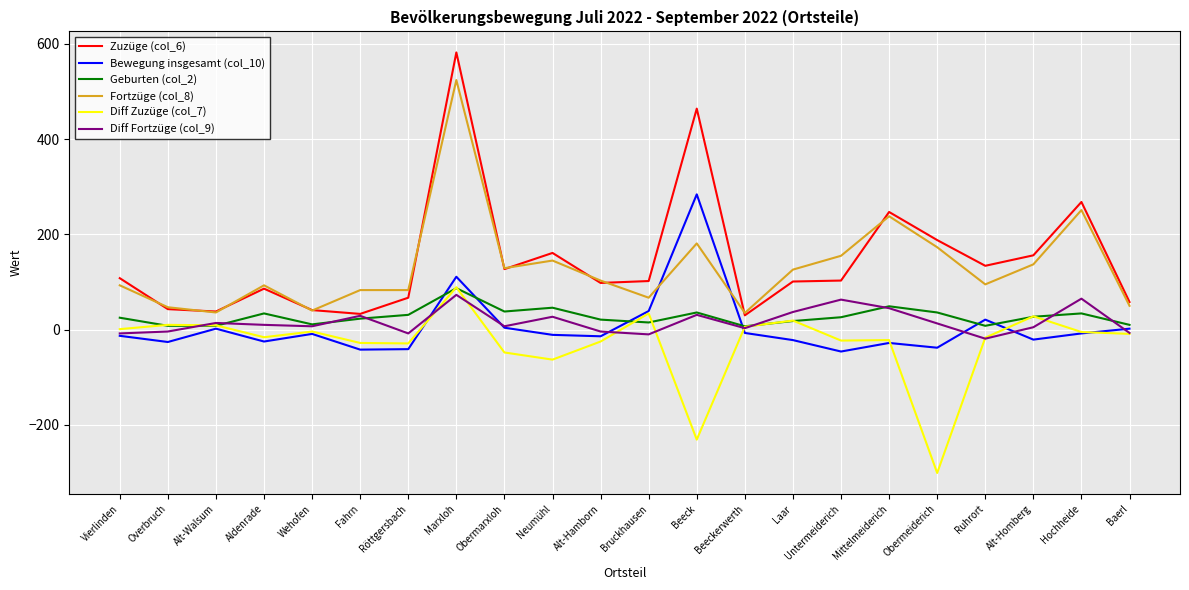

Where do Fortzüge (col_8) and Bewegung insgesamt (col_10) first cross each other?

Bruckhausen and Beeck